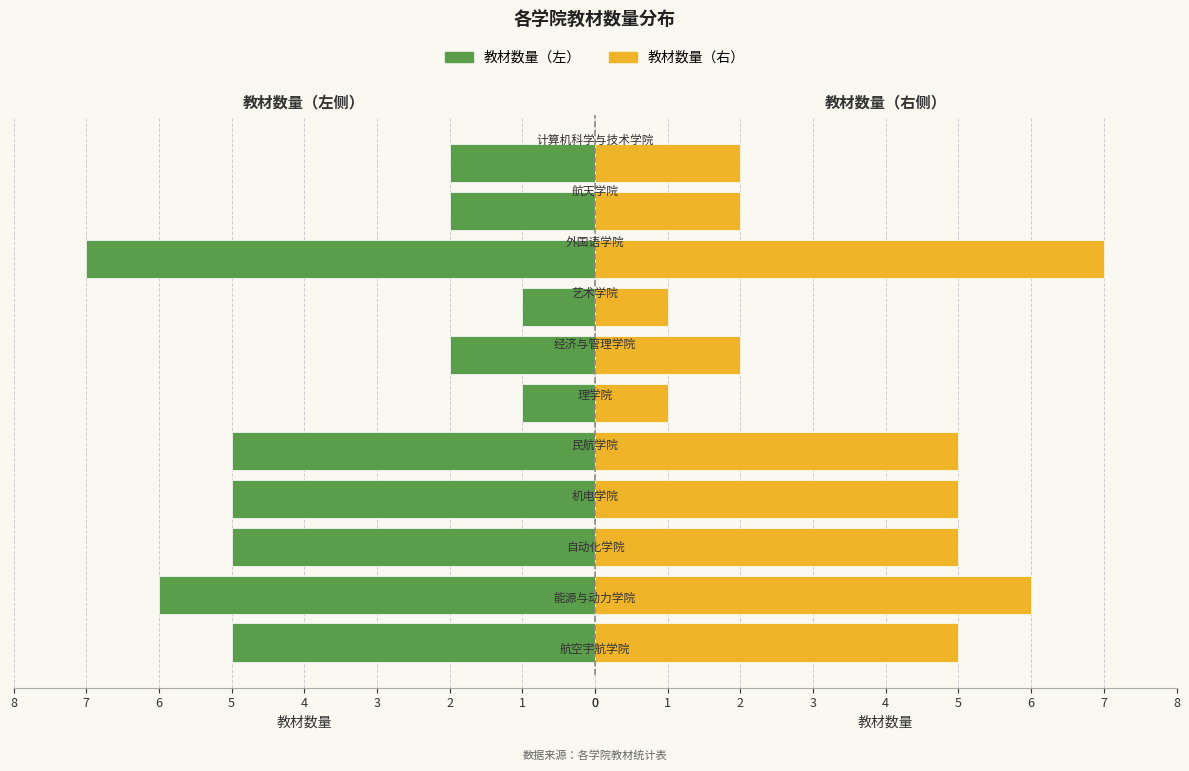

Reading right to left, list all the values displayed in this chart.

教材数量（左）: 2	2	7	1	2	1	5	5	5	6	5
教材数量（右）: 2	2	7	1	2	1	5	5	5	6	5